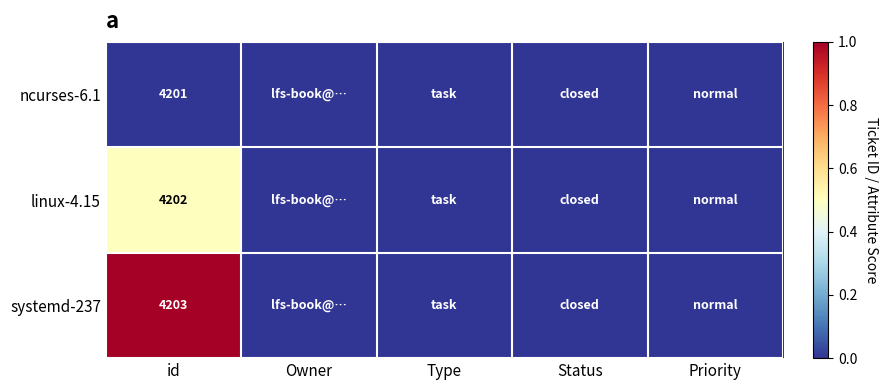

True or false: linux-4.15 has a value of 2373 at id.

False